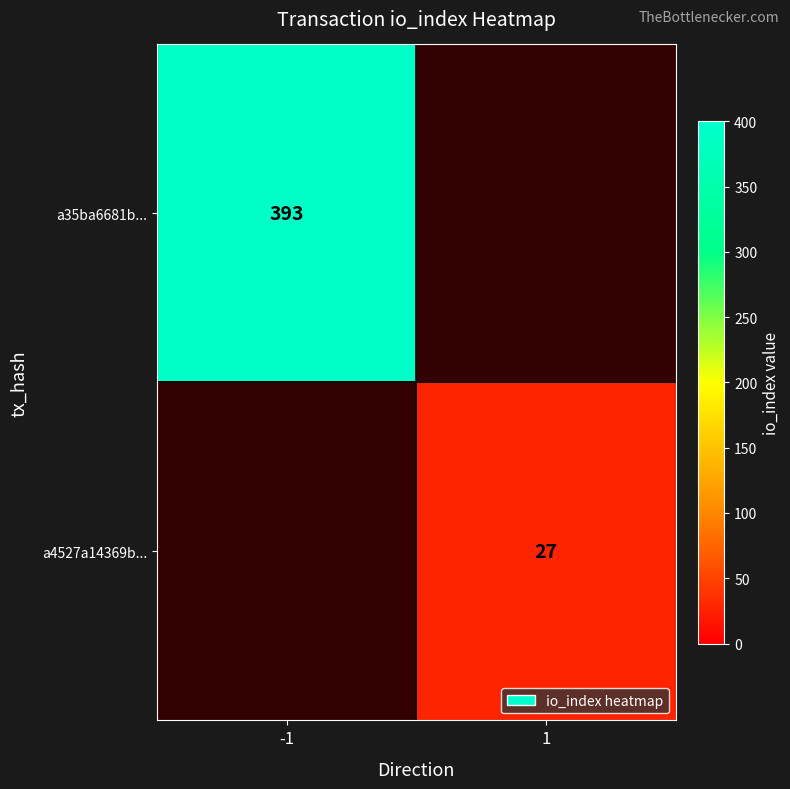

The a4527a14369b... series shows 43.3 at 1. True or false?

False